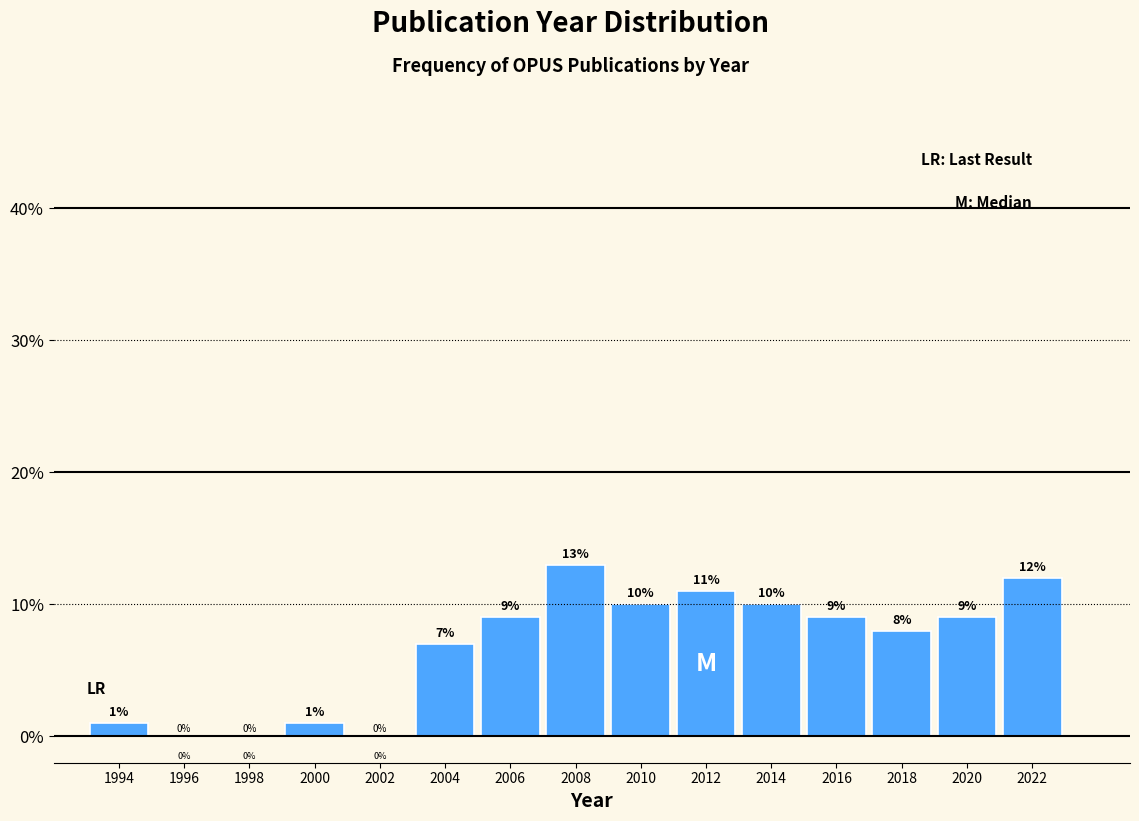

Over which range of the x-axis is the bar tallest?

2007 to 2009